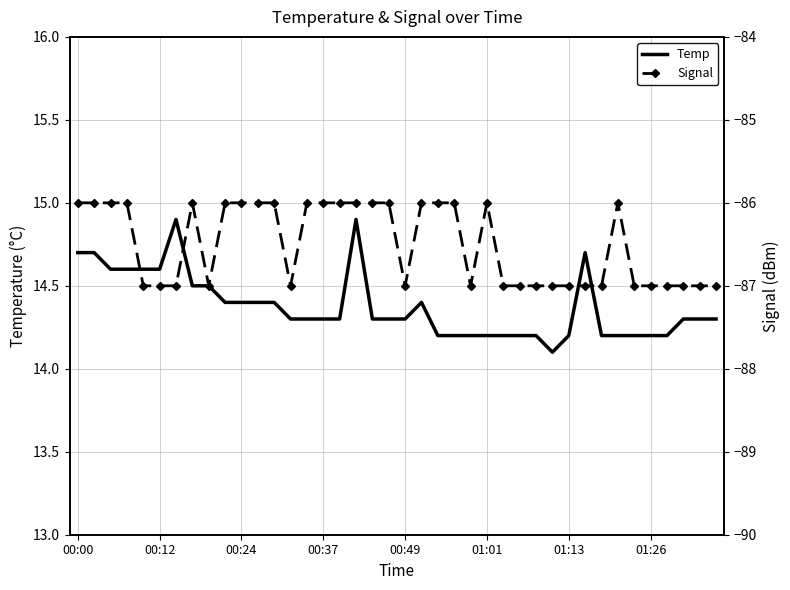

True or false: Temp and Signal cross at least once.

False